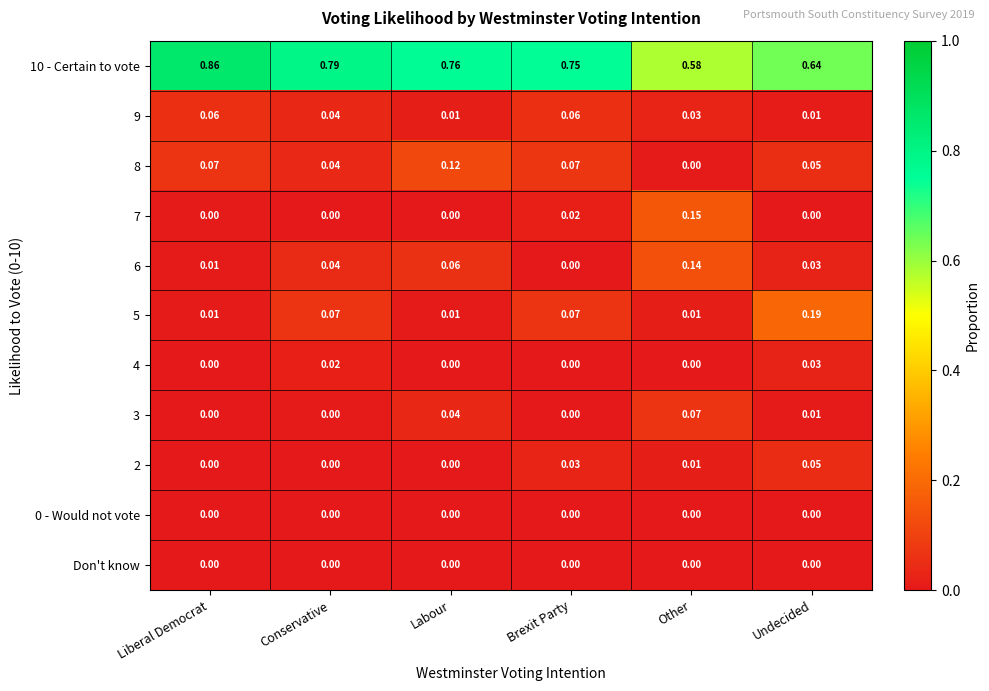

Which category has the highest value in the 8 series?

Labour